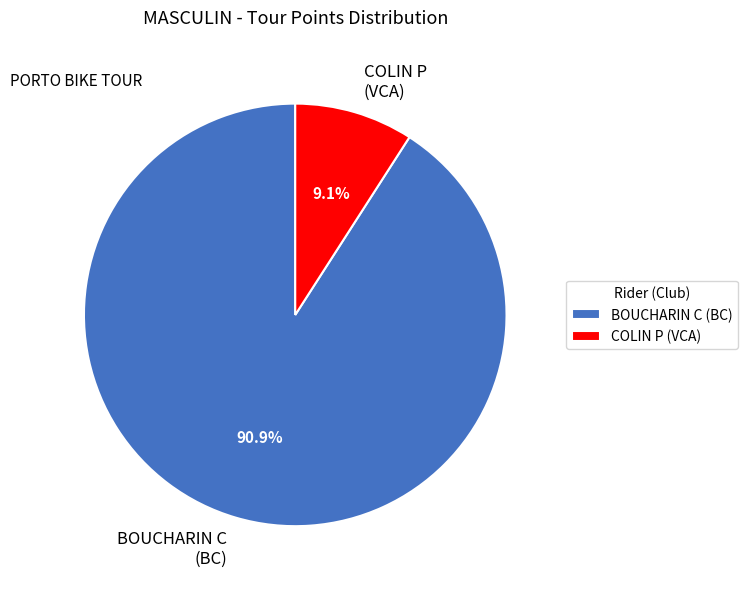

Rank the categories by value from highest to lowest.

BOUCHARIN C, COLIN P